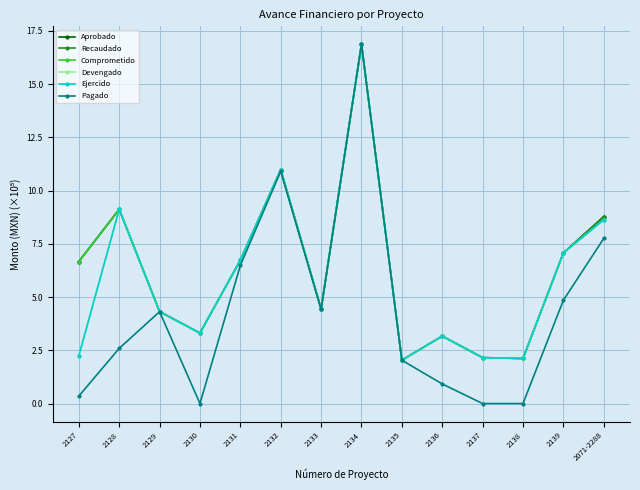

Is this an area chart (filled region under the line)?

No